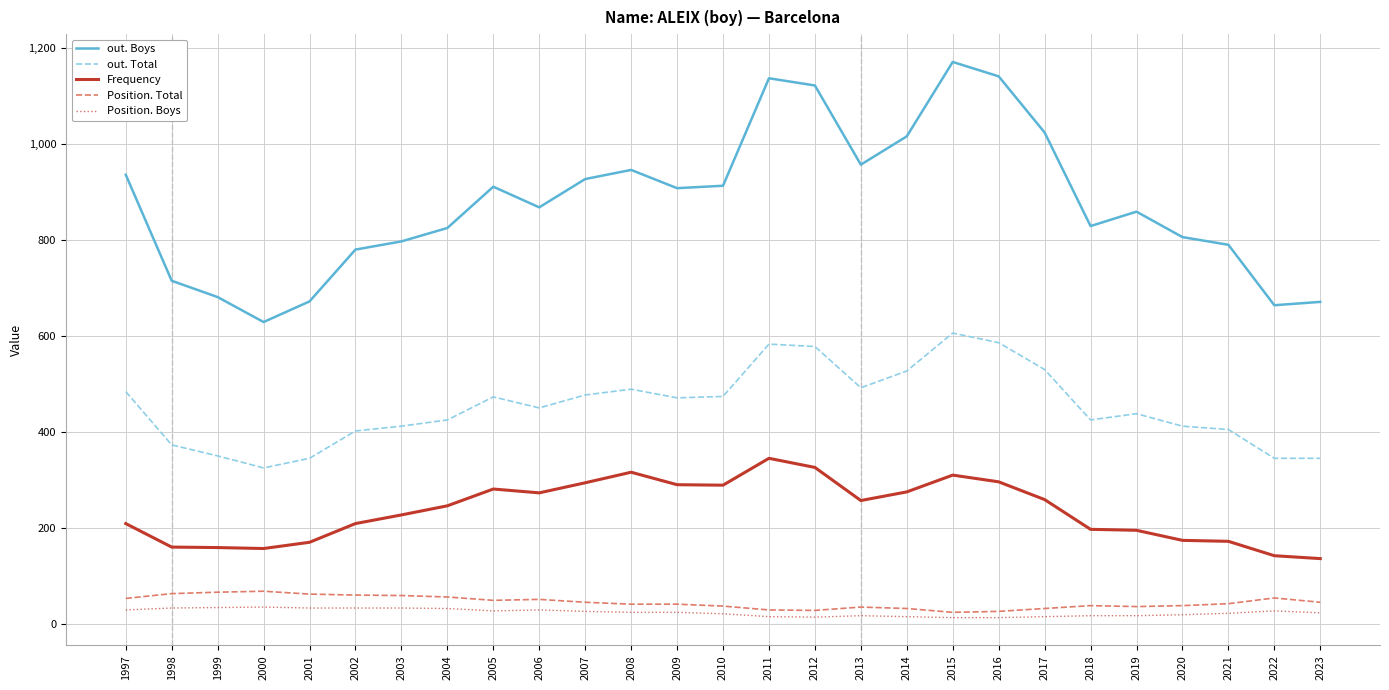

Which series has the largest total across all categories?

out. Boys